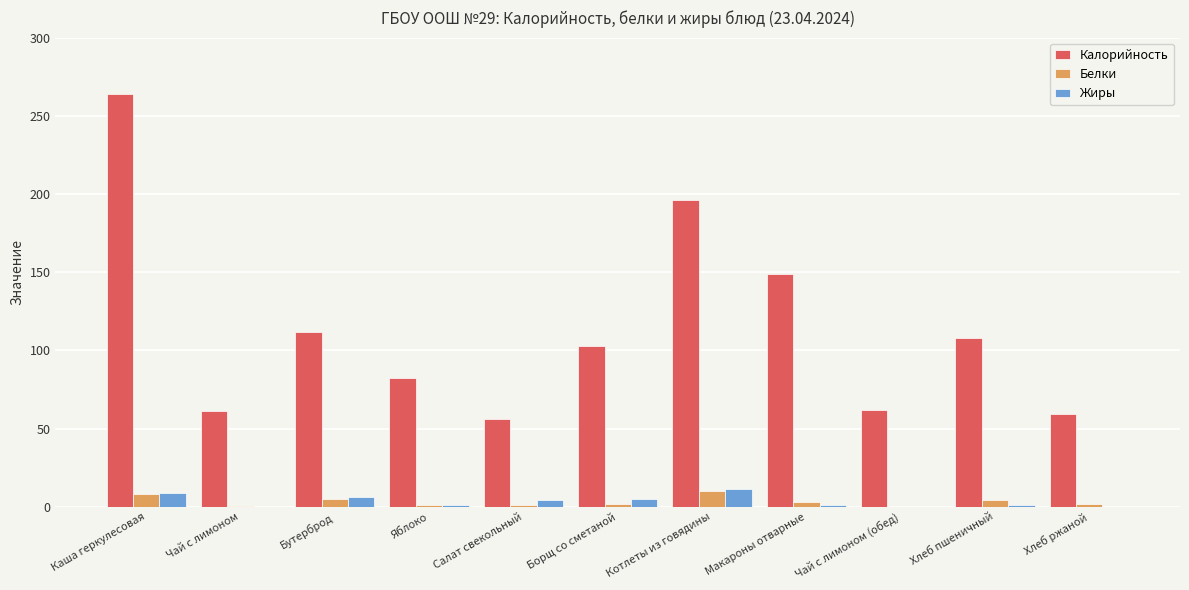

What is the sum of the Белки values at Макароны отварные and Хлеб пшеничный?

7.0